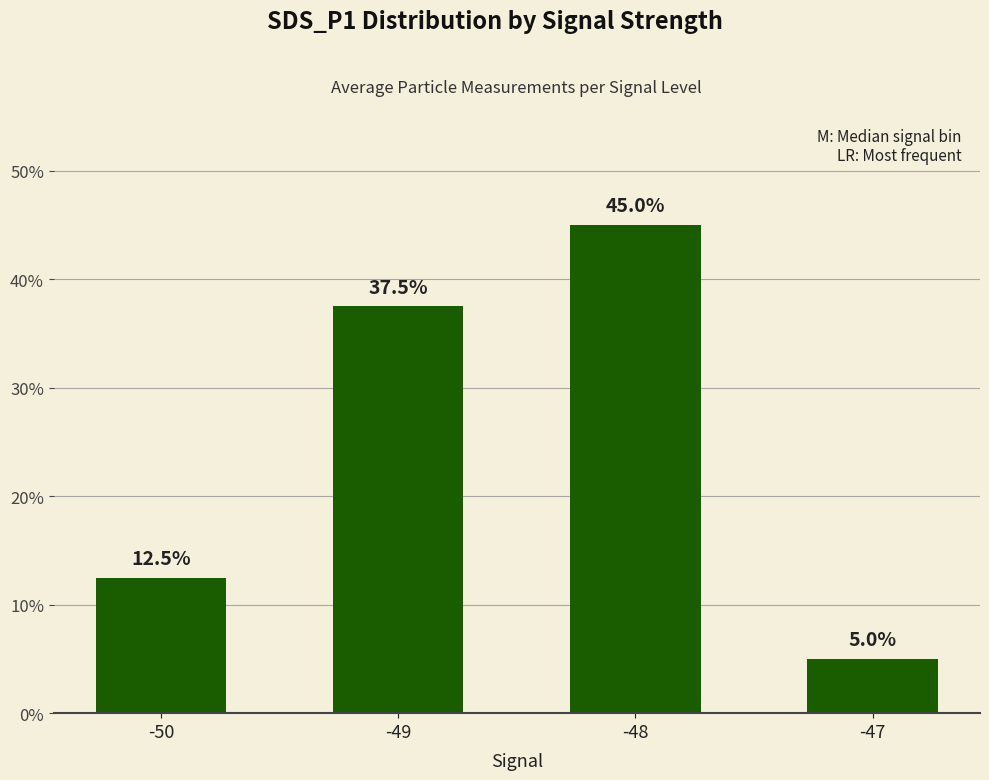

The value at -49 is 37.5. True or false?

True